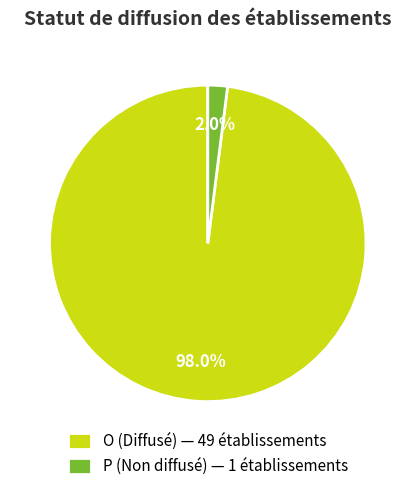

Between P (Non diffusé) — 1 établissements and O (Diffusé) — 49 établissements, which is larger?

O (Diffusé) — 49 établissements